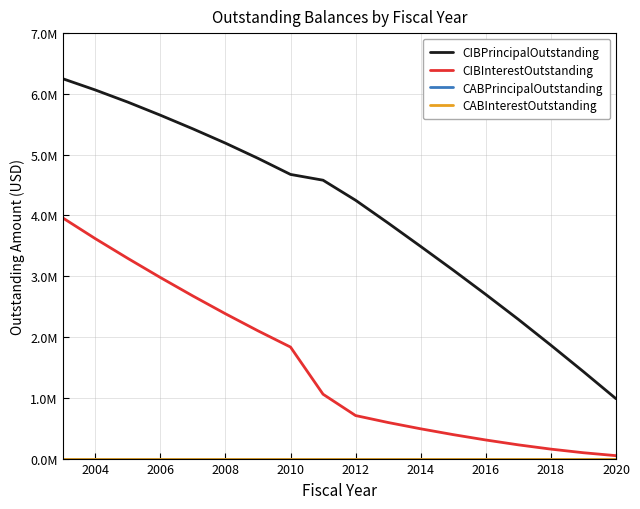

Does the chart display data point markers on the line(s)?

No